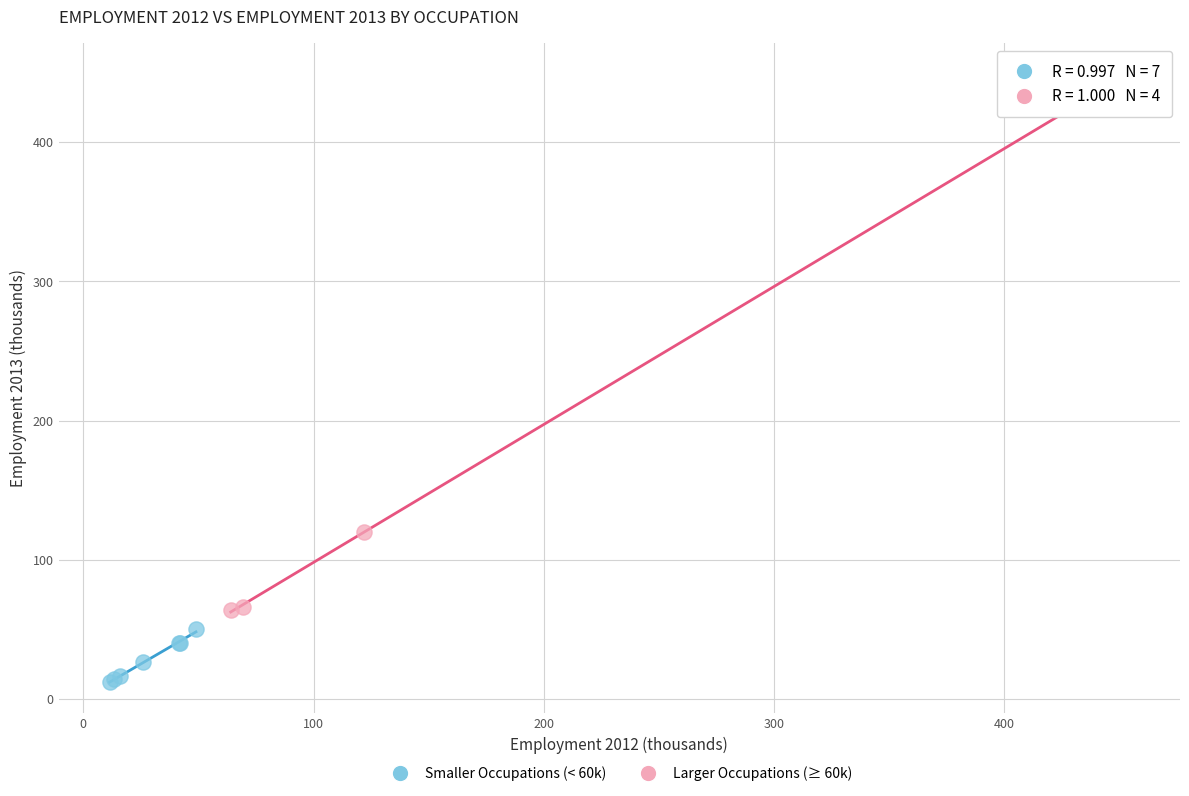

Which series has the widest spread of Y values?

Larger Occupations (≥ 60k)